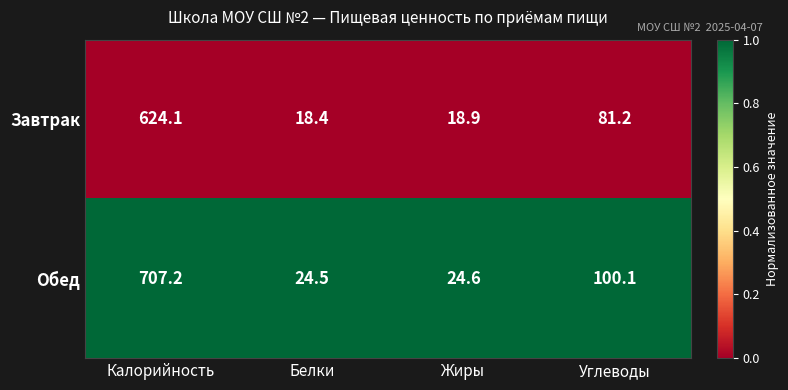

What is the difference between the maximum and minimum values in the Обед series?

682.7